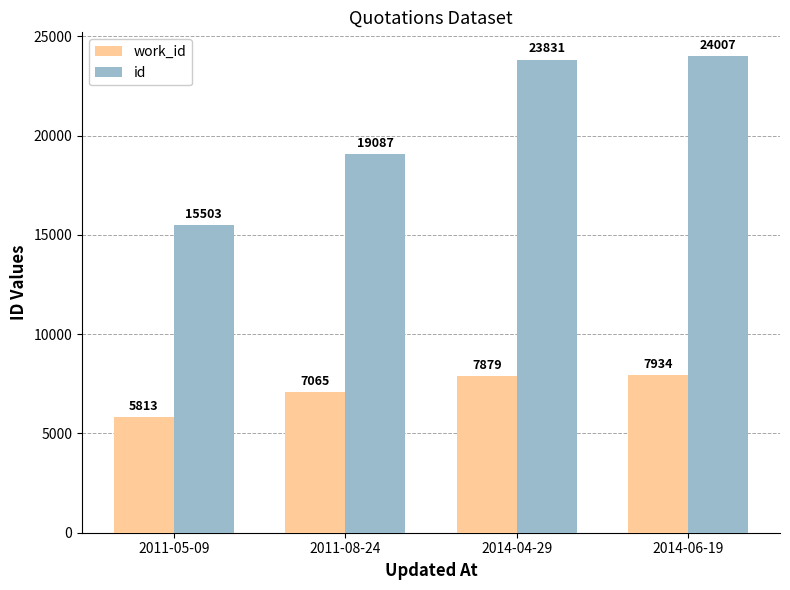

What is the average value of the work_id series?

7173